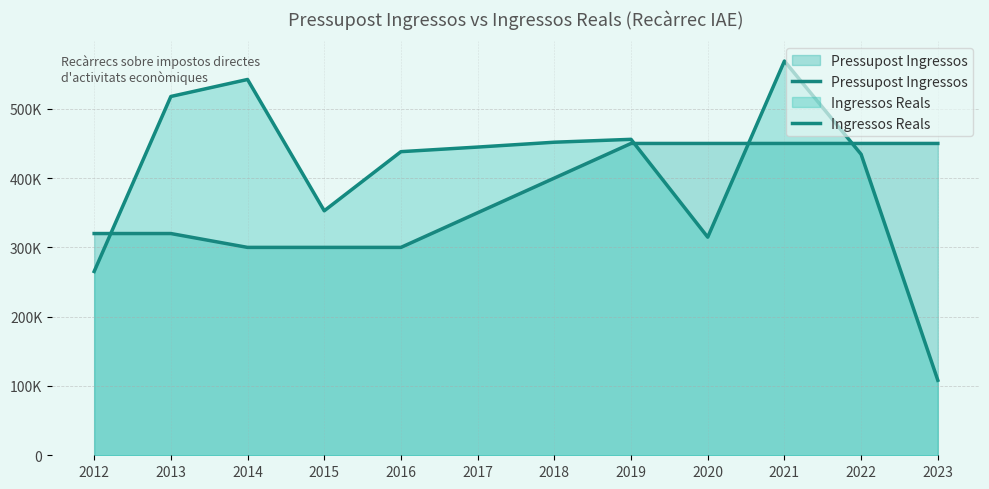

How many values in the Ingressos Reals series are below 444773?

6